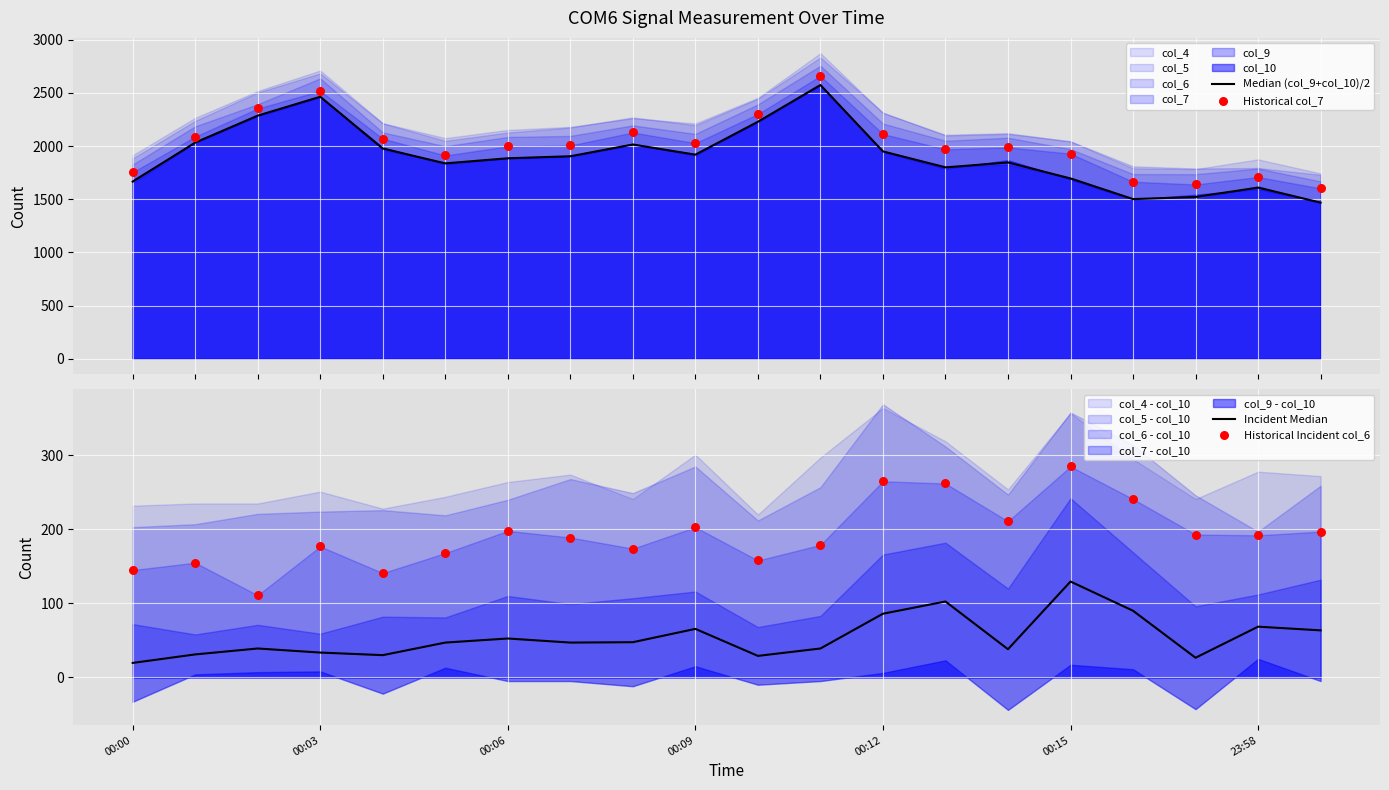

At how many categories does at least one series exceed 784?

20